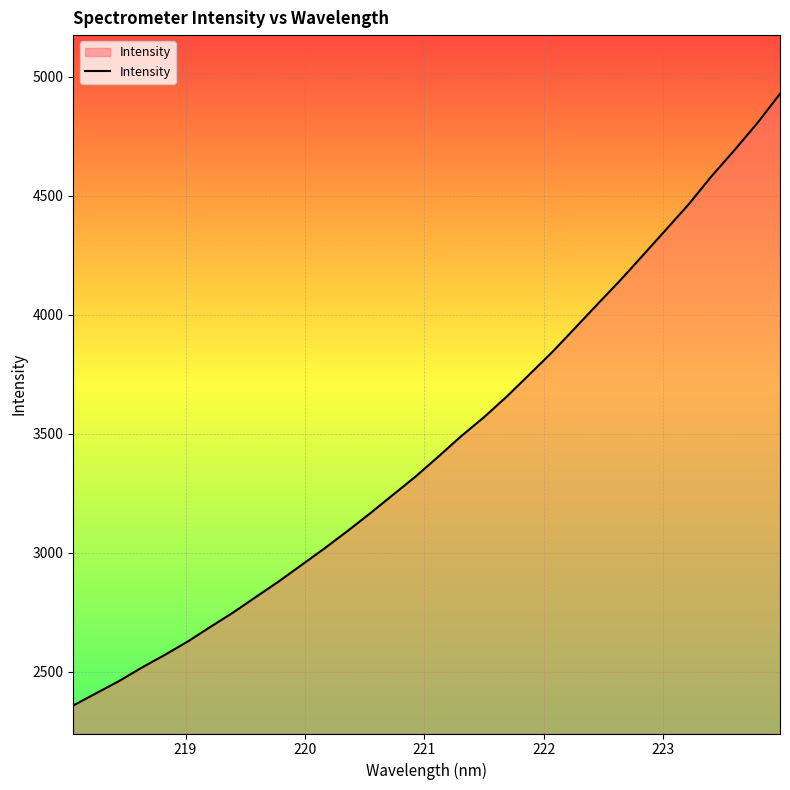

What is the greatest value displayed?

4928.5